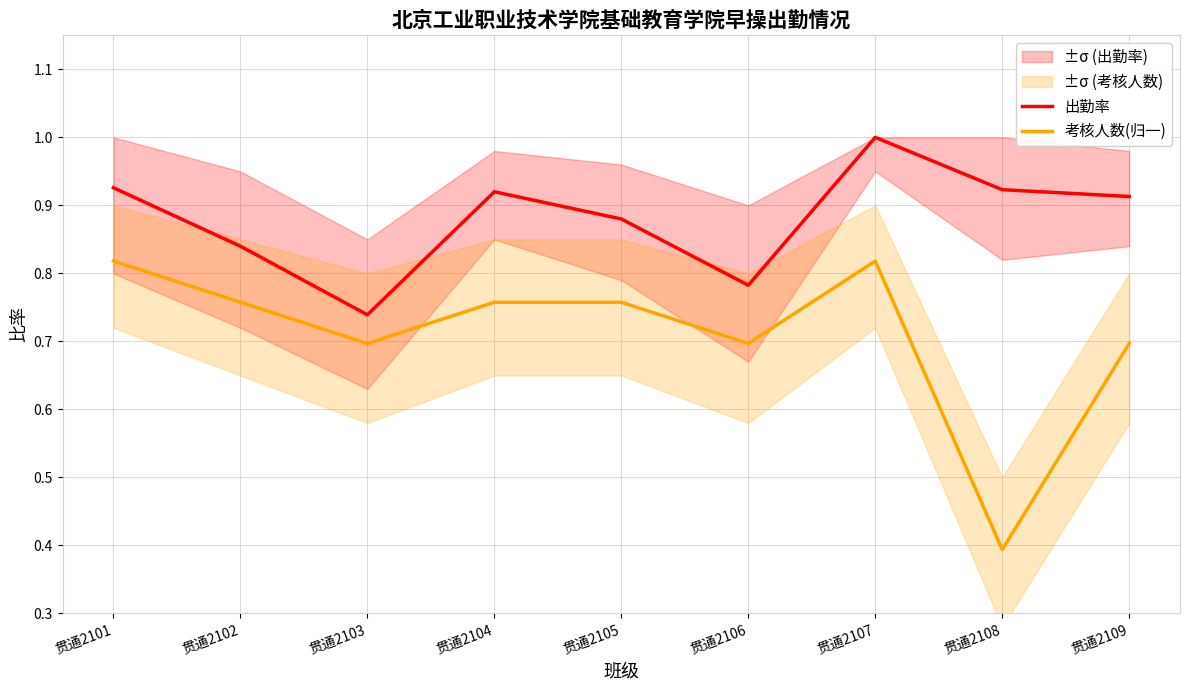

At how many categories does at least one series exceed 0?

9